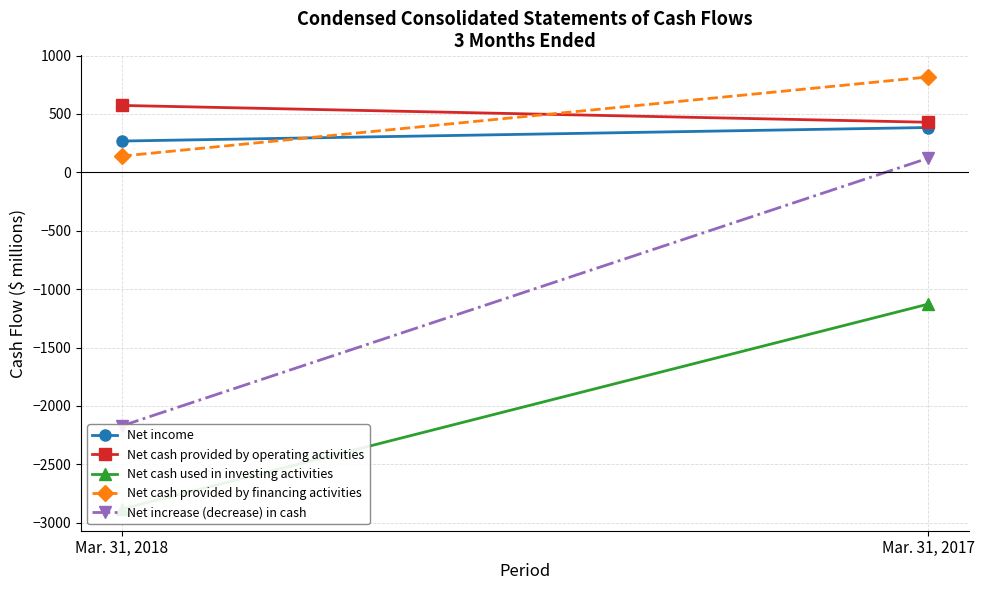

What are all the series names shown in the legend?

Net income, Net cash provided by operating activities, Net cash used in investing activities, Net cash provided by financing activities, Net increase (decrease) in cash